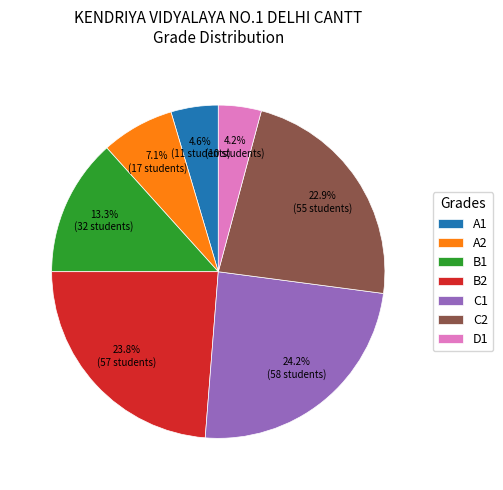

Which has a higher value, A1 or A2?

A2